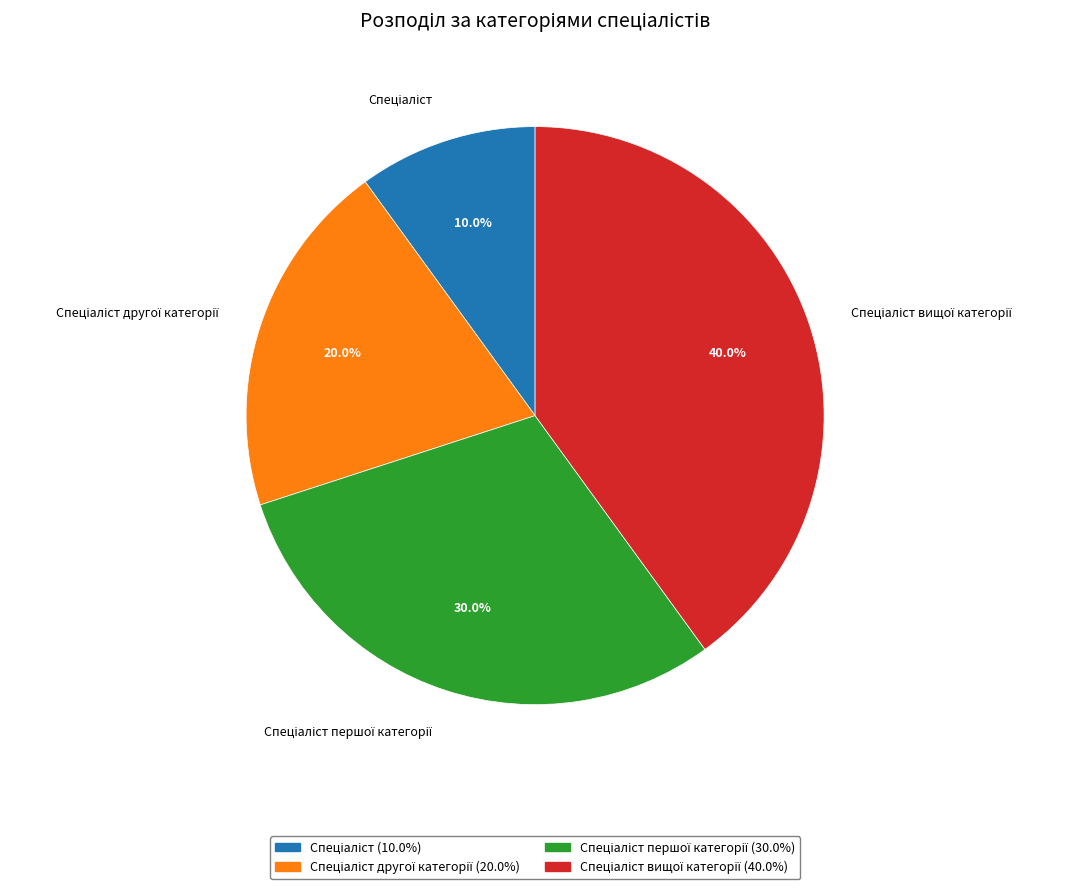

Does any single category account for the majority?

No